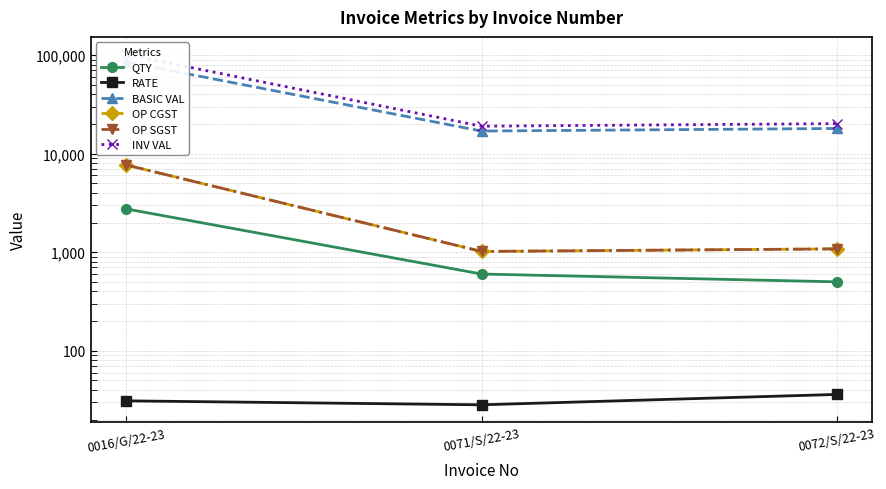

True or false: INV VAL has a value of 7839.3 at 0071/S/22-23.

False